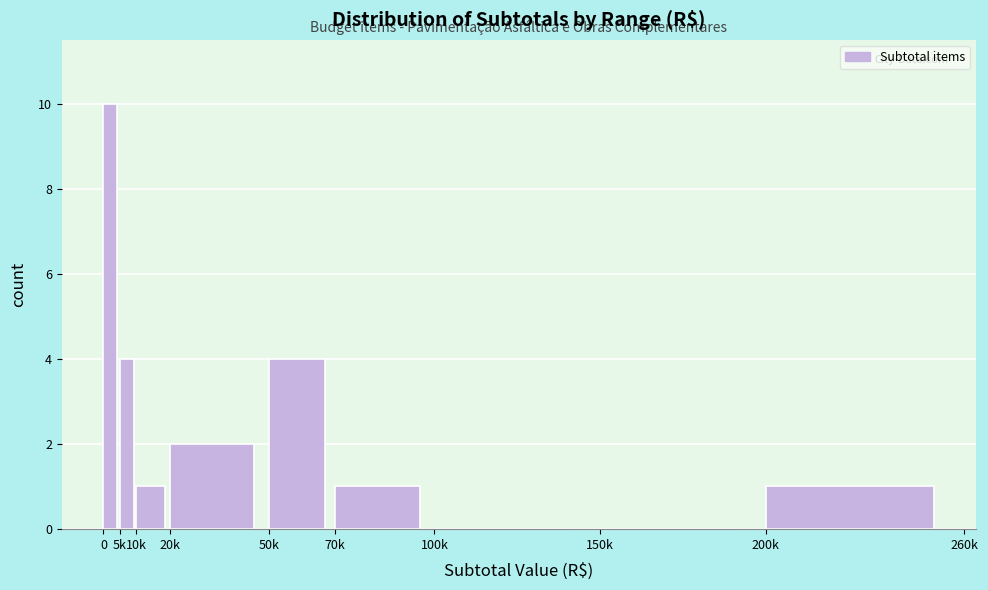

Reading left to right, extract all data points from this chart.

0=10	5k=4	10k=1	20k=2	50k=4	70k=1	100k=0	150k=0	200k=1